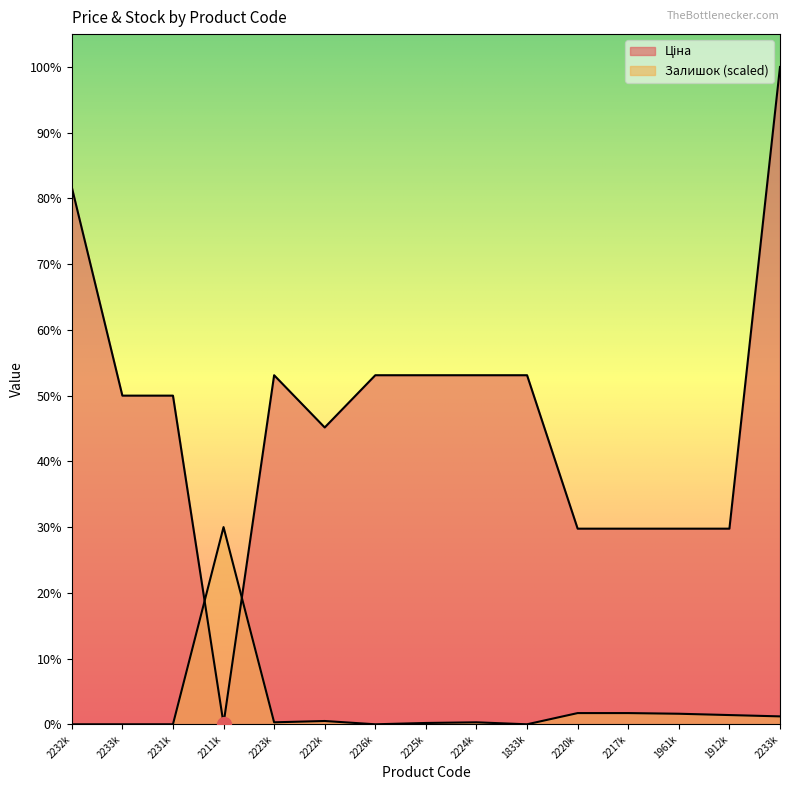

Rank the series by their average value, from highest to lowest.

Ціна, Залишок